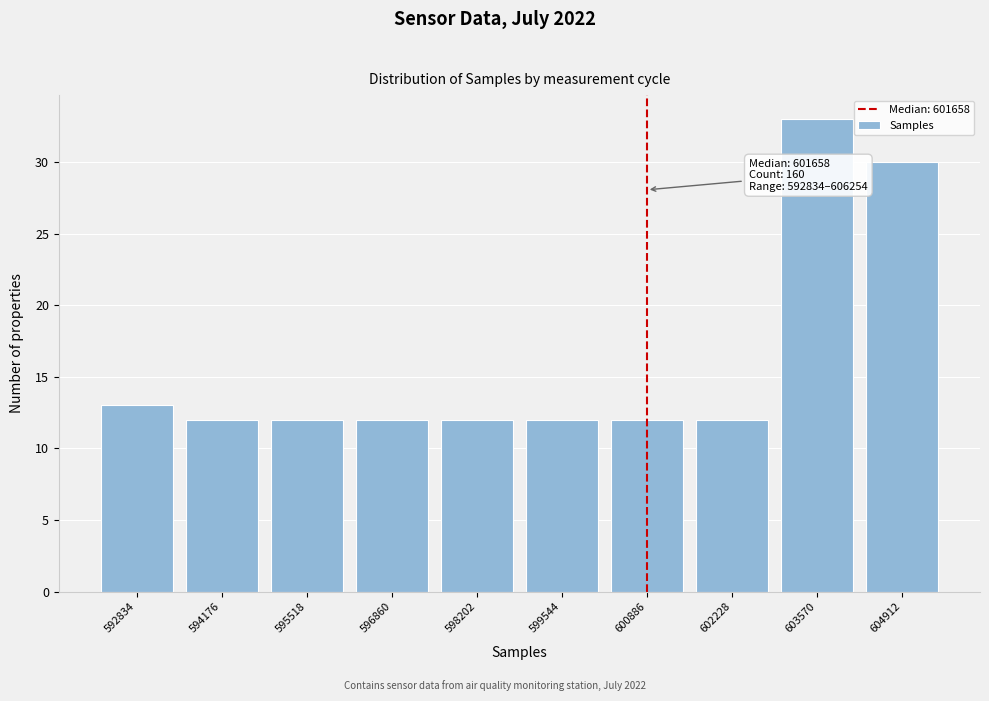

Reading left to right, transcribe all the data shown in this chart.

592834=13	594176=12	595518=12	596860=12	598202=12	599544=12	600886=12	602228=12	603570=33	604912=30